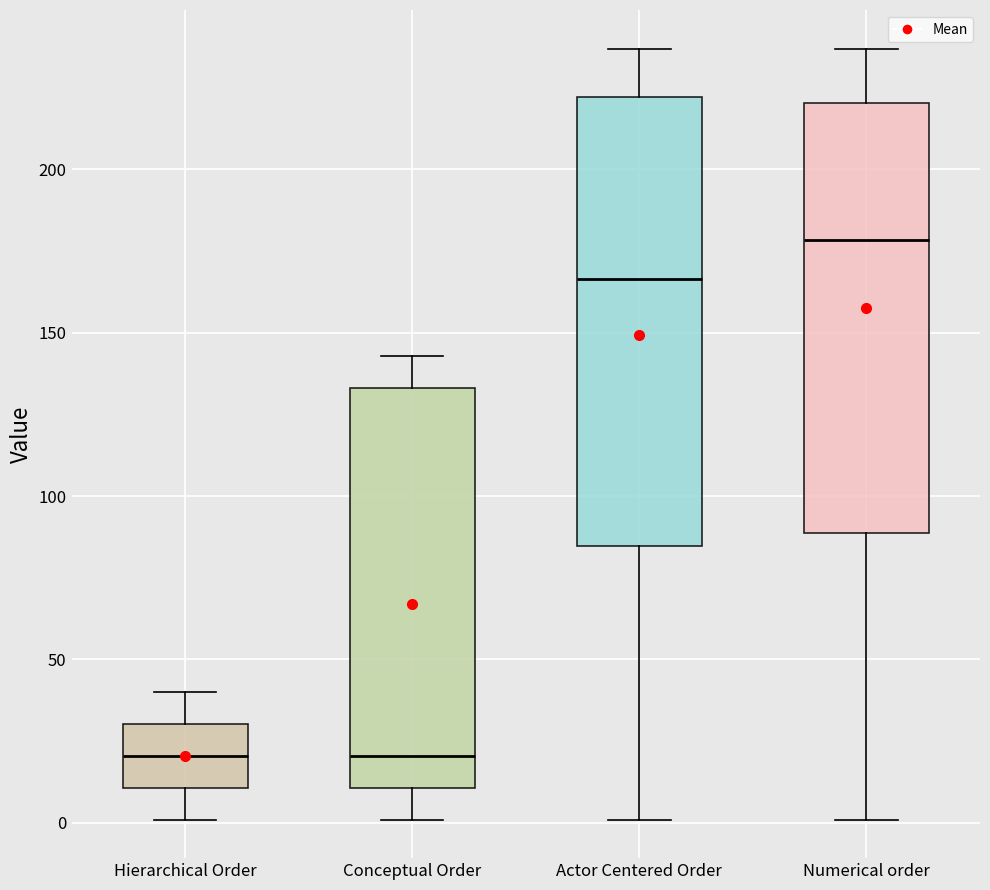

Comparing the boxes themselves (not the whiskers), which one is the tallest?

Actor Centered Order